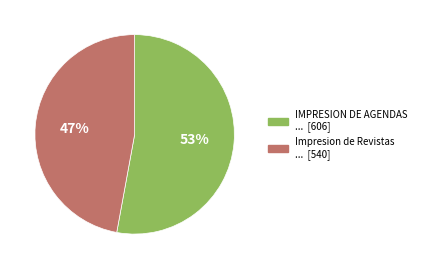

How many slices are in this pie chart?

2